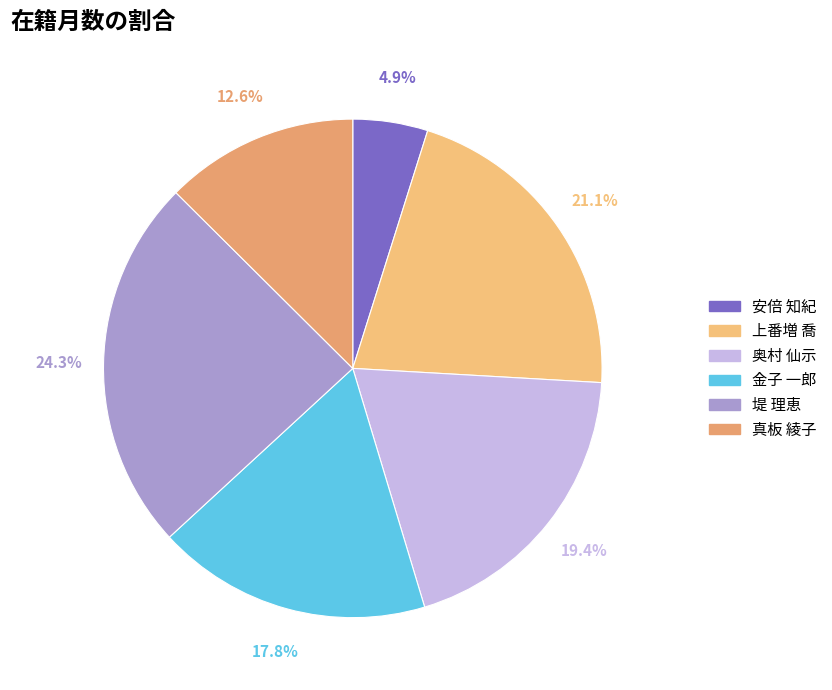

True or false: 真板 綾子 accounts for 25% of the total.

False